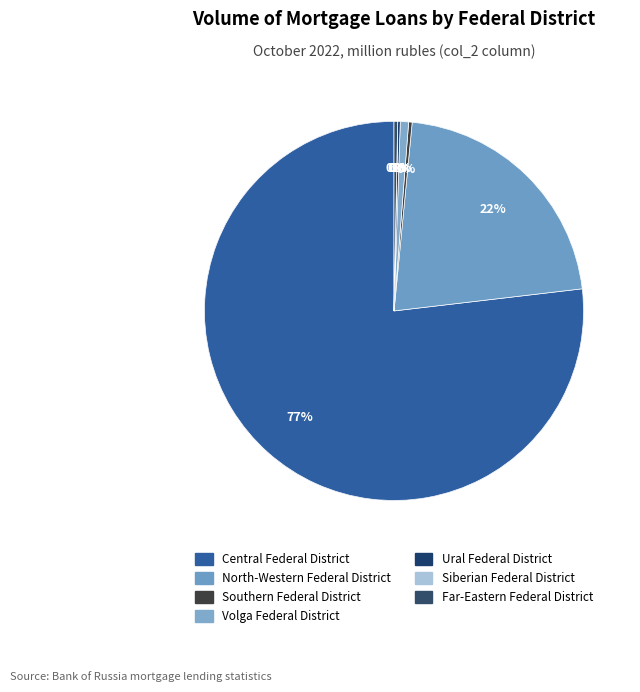

How many segments does this pie chart have?

8